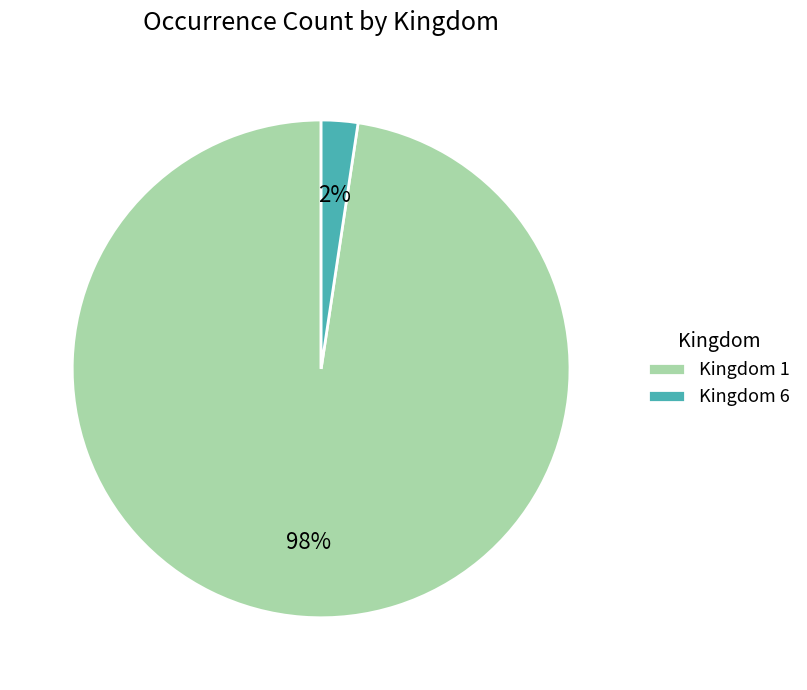

Between Kingdom 6 and Kingdom 1, which is larger?

Kingdom 1